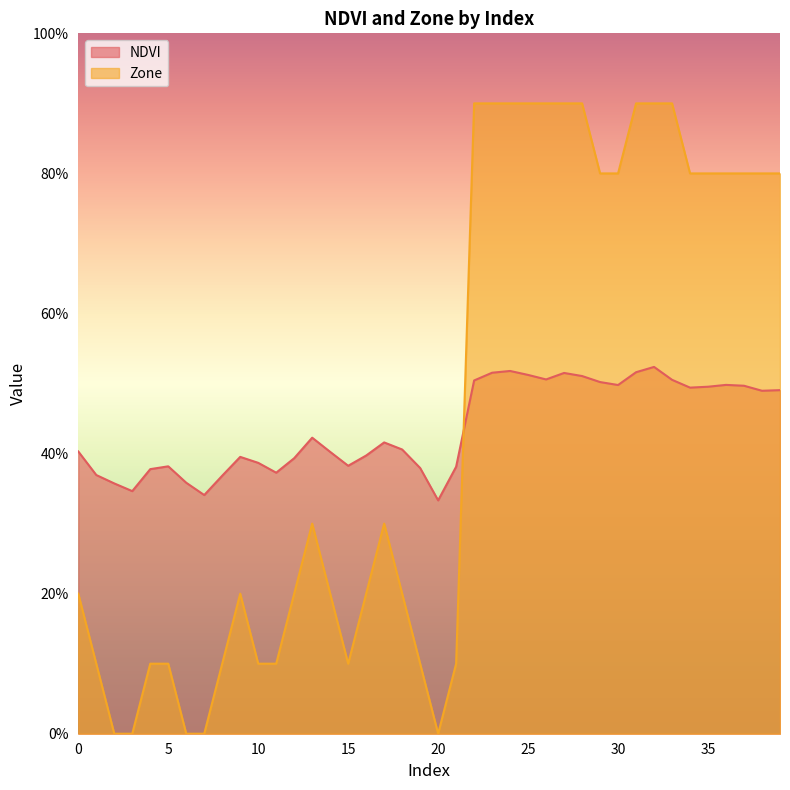

How many interior local peaks does the Zone series have?

3